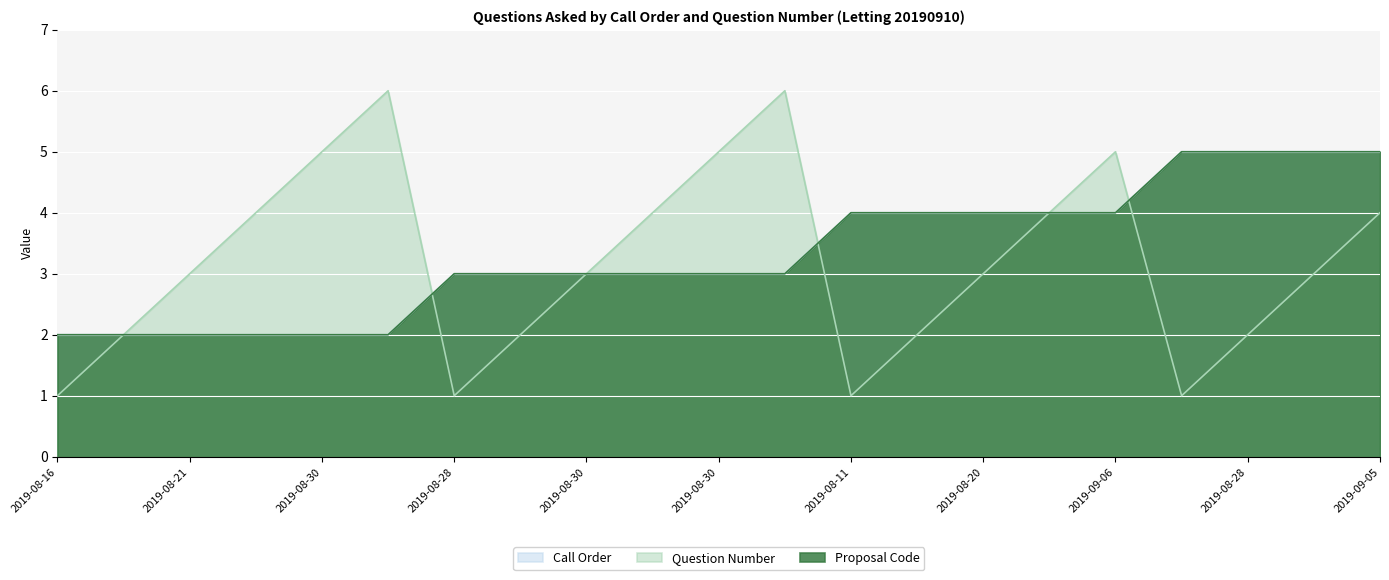

Reading left to right, what are all the values shown in this chart?

Call Order: 2	2	2	2	2	2	3	3	3	3	3	3	4	4	4	4	4	5	5	5	5
Question Number: 1	2	3	4	5	6	1	2	3	4	5	6	1	2	3	4	5	1	2	3	4
Proposal Code: 2	2	2	2	2	2	3	3	3	3	3	3	4	4	4	4	4	5	5	5	5